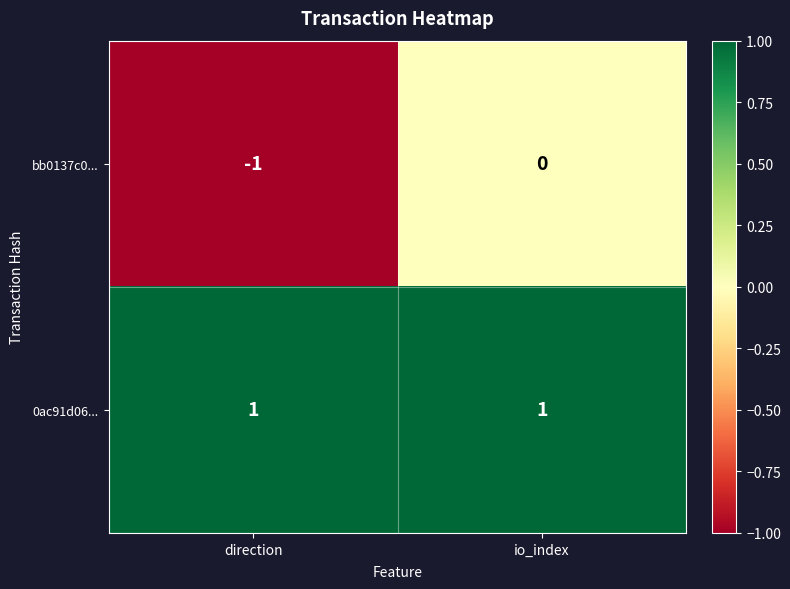

The 0ac91d06... series shows 1 at io_index. True or false?

True